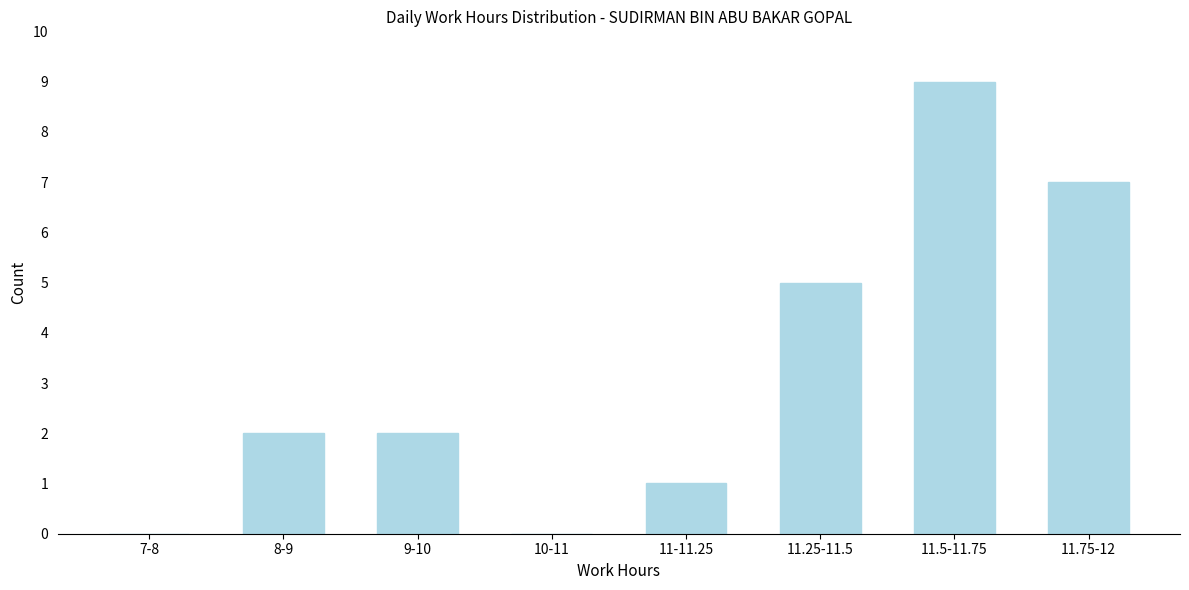

Reading right to left, transcribe all the data shown in this chart.

11.75-12=7	11.5-11.75=9	11.25-11.5=5	11-11.25=1	10-11=0	9-10=2	8-9=2	7-8=0